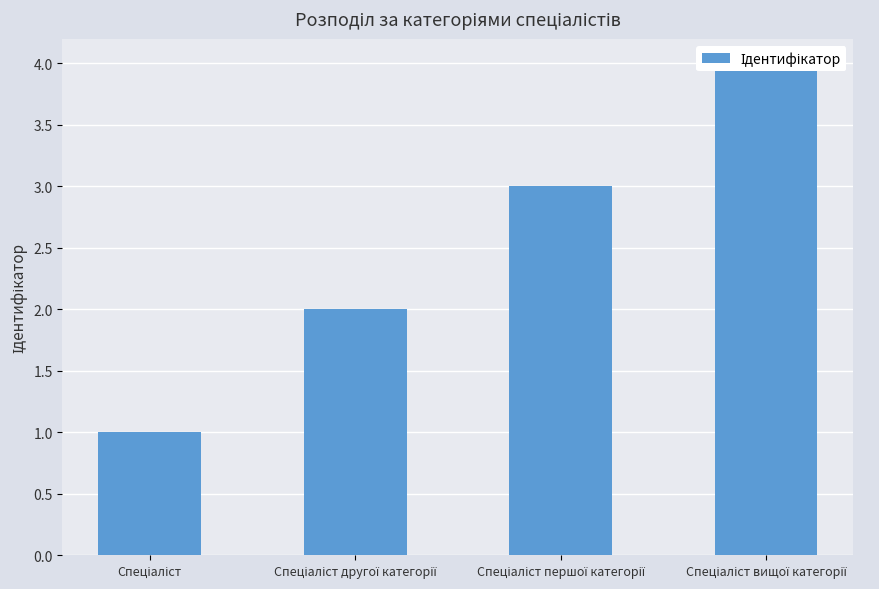

List the labels in order of value, smallest first.

Спеціаліст, Спеціаліст другої категорії, Спеціаліст першої категорії, Спеціаліст вищої категорії